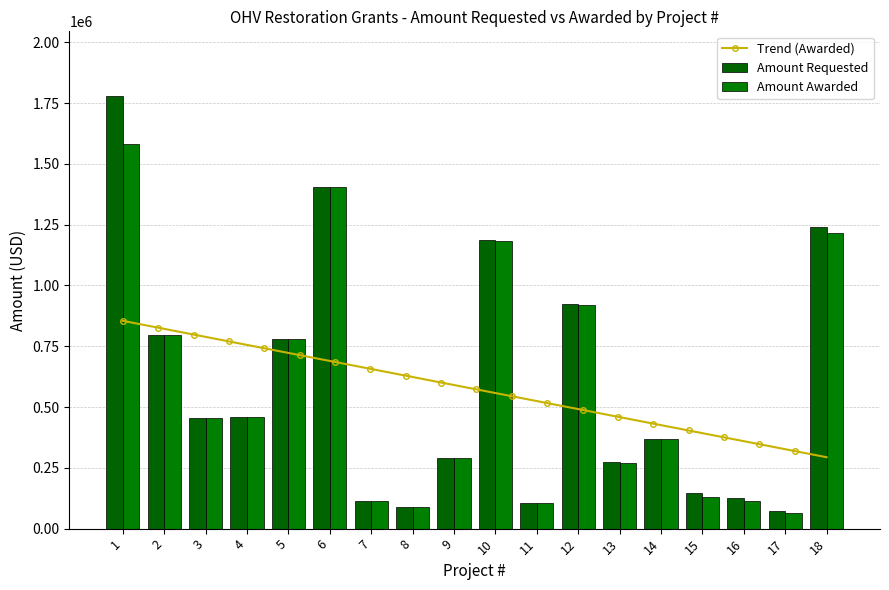

Which series has the largest range (max minus min)?

Amount Requested